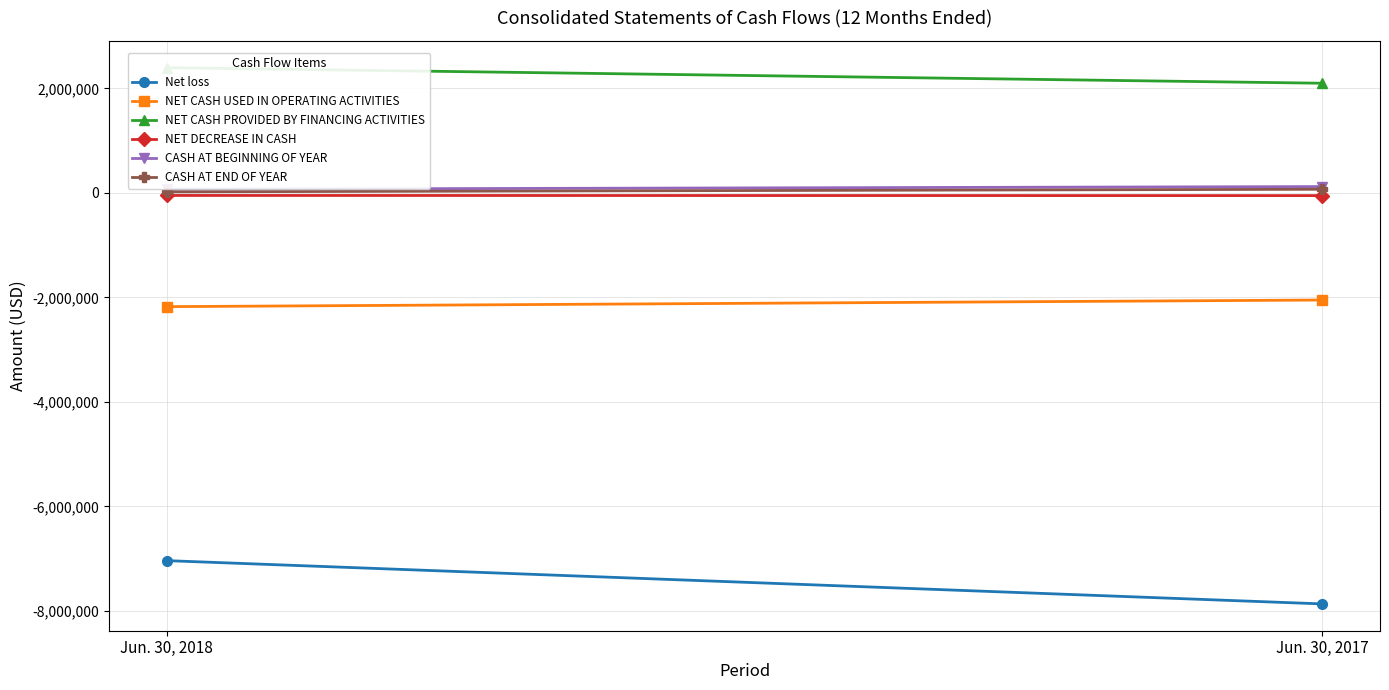

Which has a higher value, Jun. 30, 2017 or Jun. 30, 2018?

Jun. 30, 2018